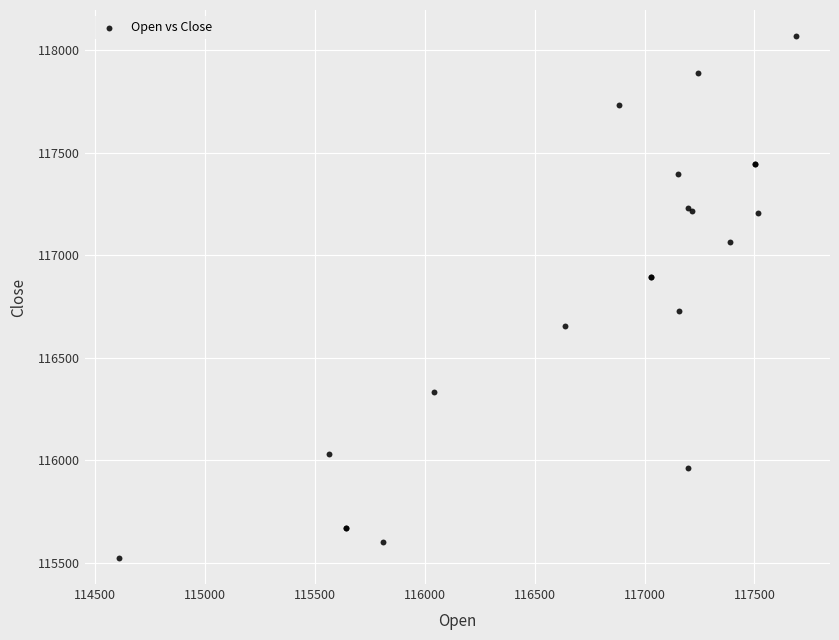

What Y value in the scatter plot is closest to 116796?

116728